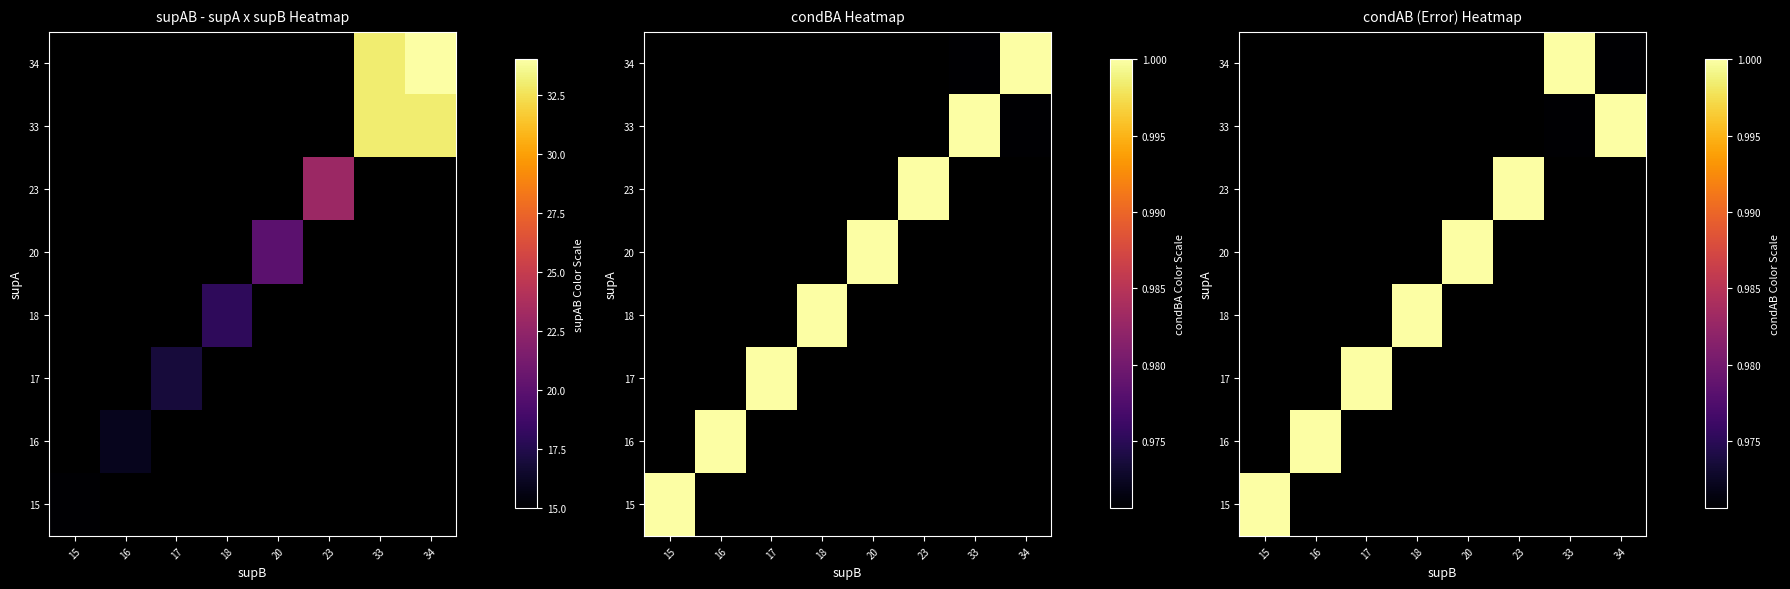

Is the value of 23 at 33 greater than the value of 18 at 34?

No